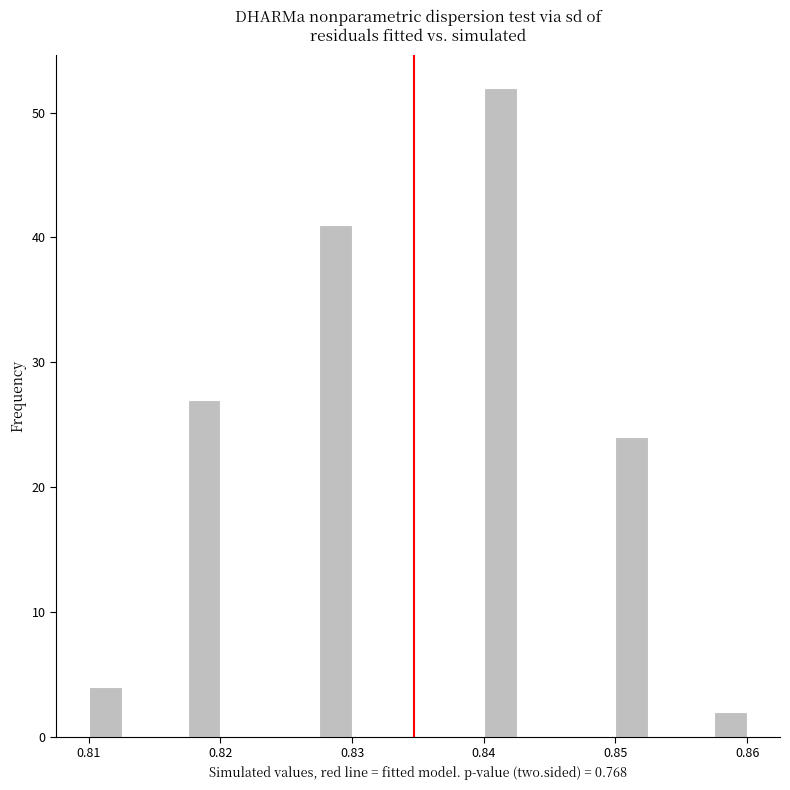

Around what value on the x-axis is the tallest bar? Give the approximate position of its centre, as read against the axis.

0.841